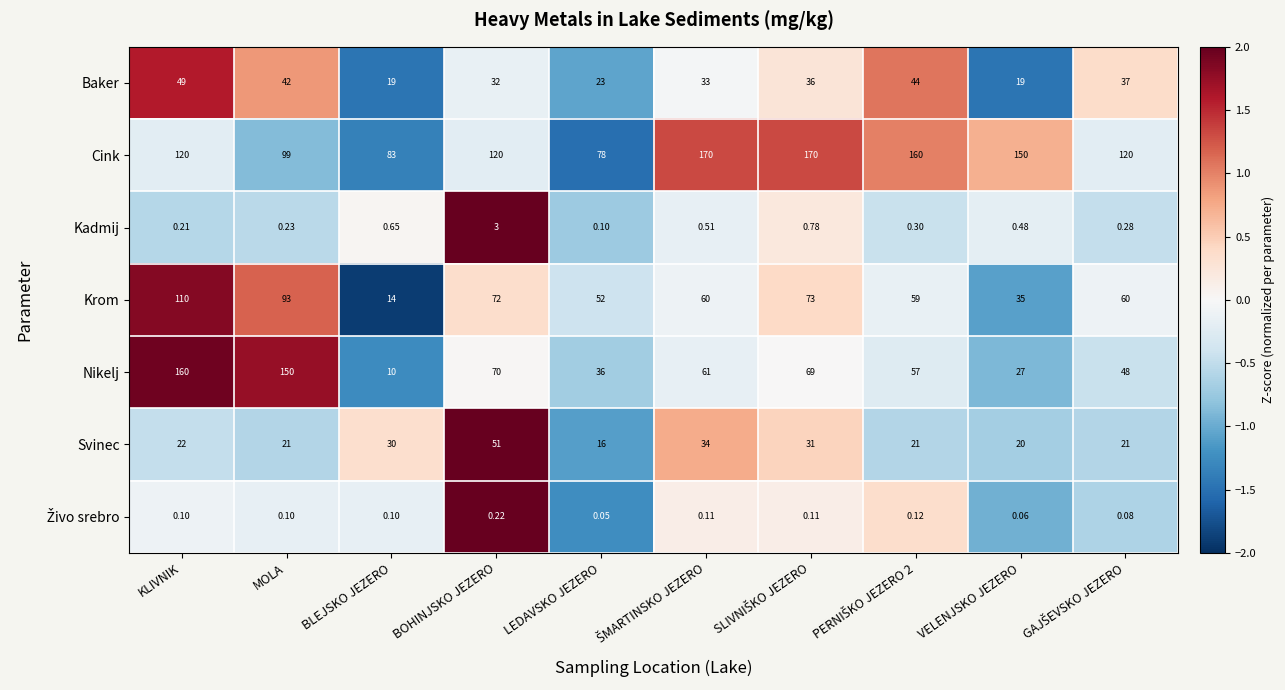

Which series has the largest total across all categories?

Cink